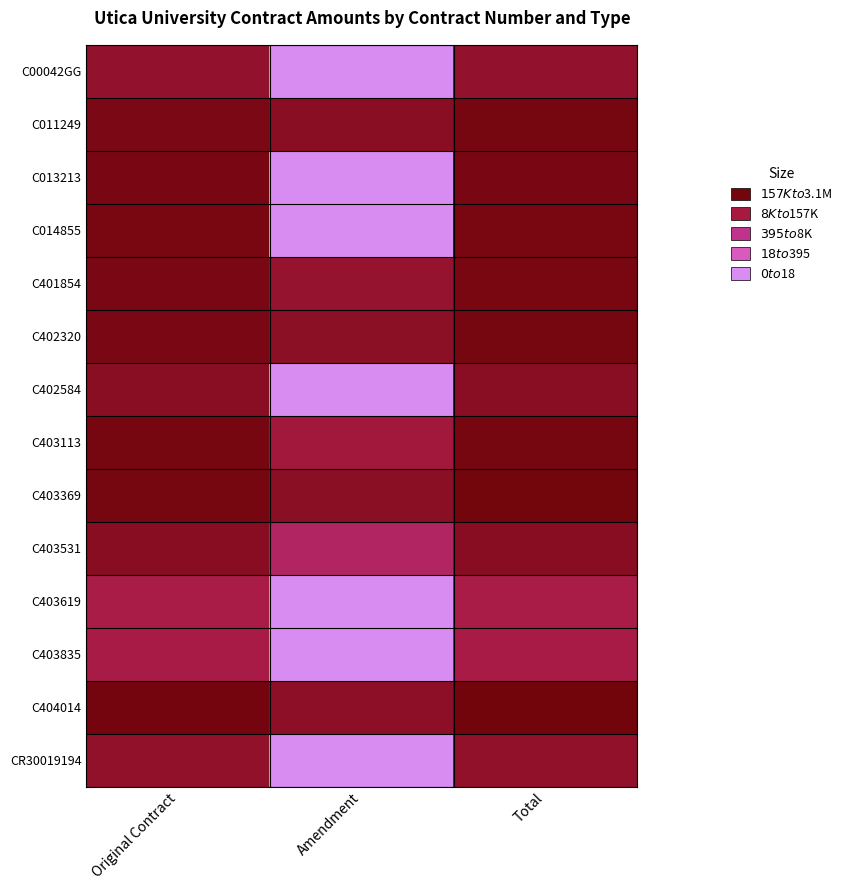

What is the difference between the highest and lowest values at Total?

4.1